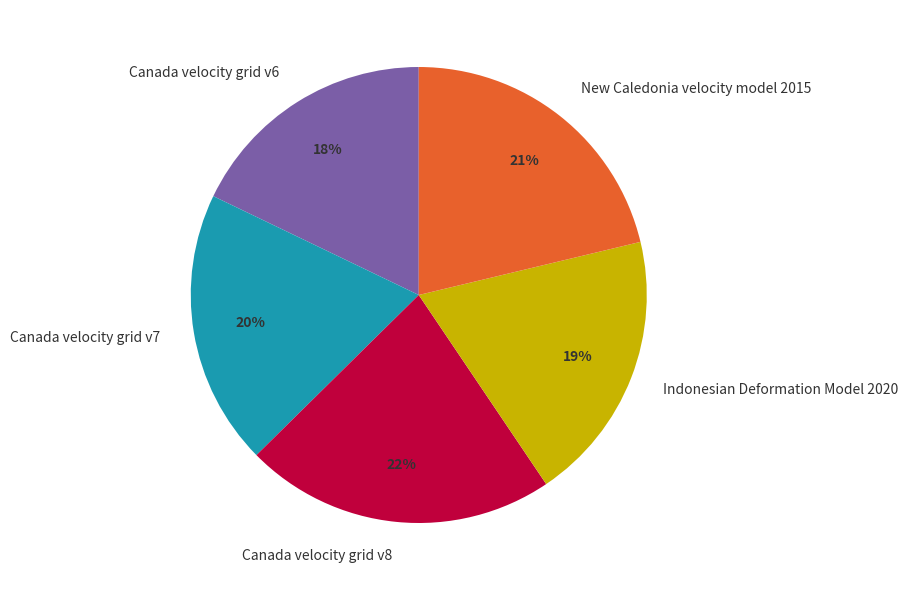

To the nearest percent, what is the difference between the largest and smallest slice percentages?

4%